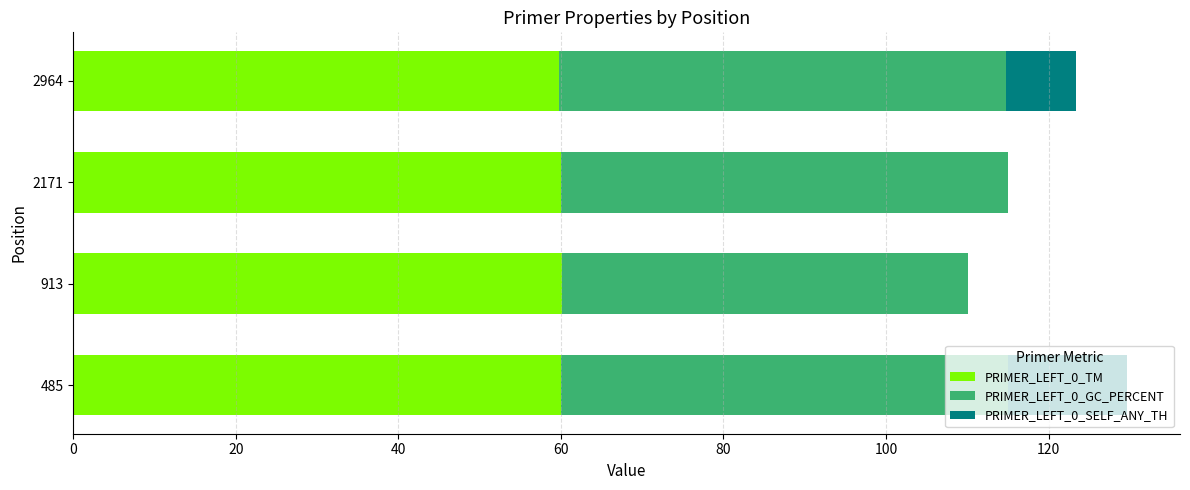

What is the sum of all PRIMER_LEFT_0_TM values?

239.9